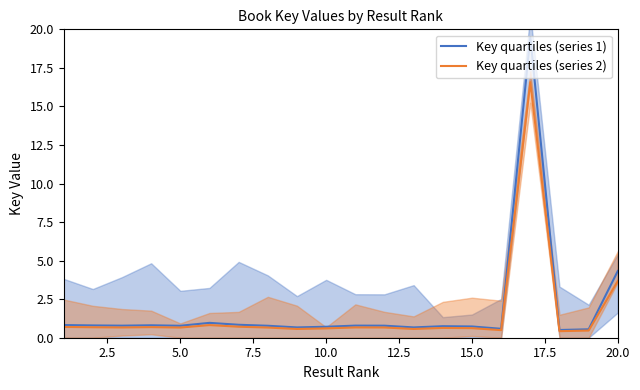

What is the highest value of the Key quartiles (series 2) series?

16.6